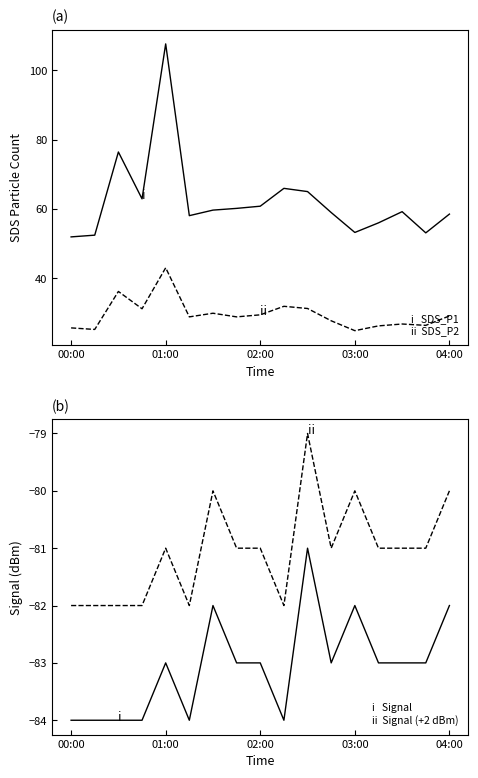

What is the sum of all ii  Signal (+2 dBm) values?

-1378.0